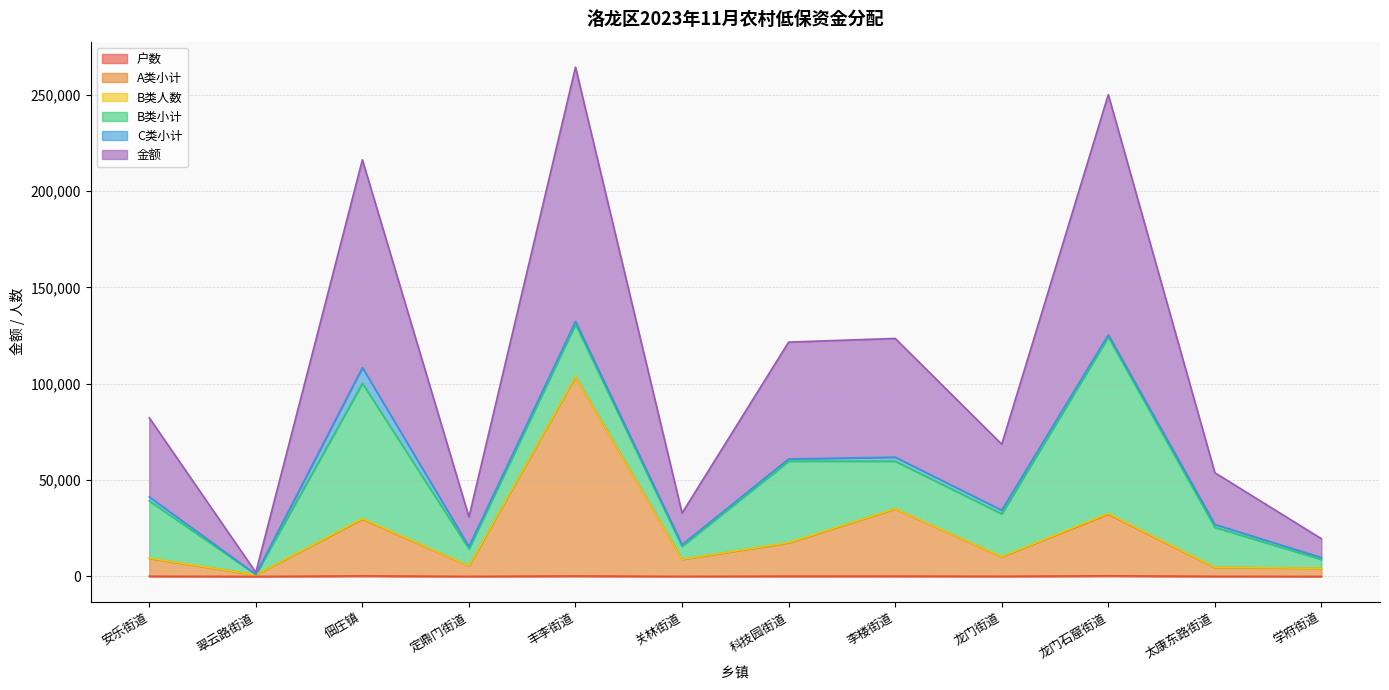

Read the 户数 value at 安乐街道.

128